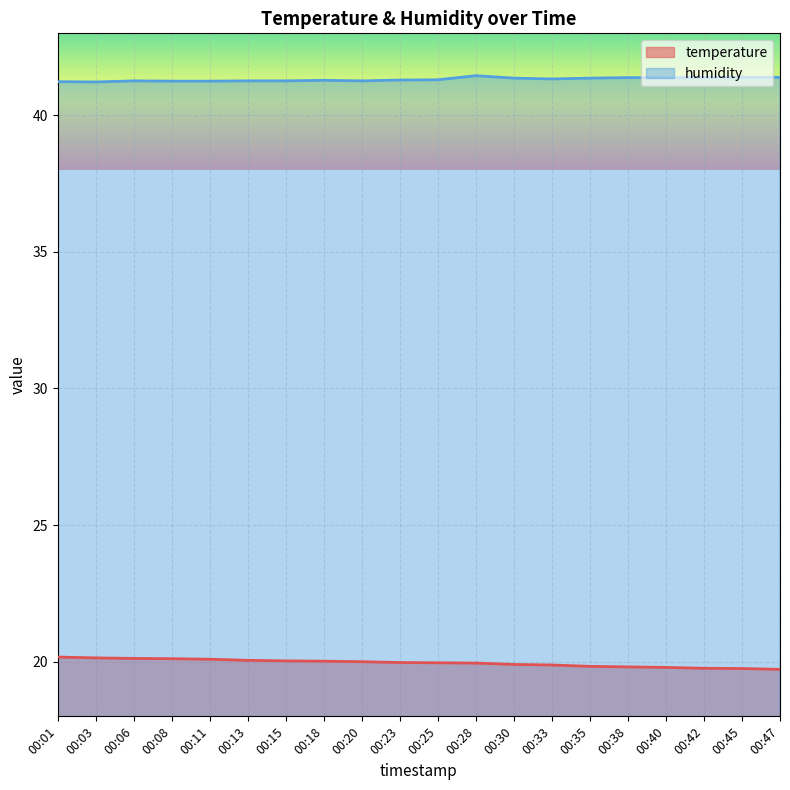

Reading right to left, transcribe all the data shown in this chart.

temperature: 00:47=19.7	00:45=19.8	00:42=19.8	00:40=19.8	00:38=19.8	00:35=19.8	00:33=19.9	00:30=19.9	00:28=19.9	00:25=20.0	00:23=20.0	00:20=20.0	00:18=20.0	00:15=20.0	00:13=20.1	00:11=20.1	00:08=20.1	00:06=20.1	00:03=20.1	00:01=20.2
humidity: 00:47=41.4	00:45=41.4	00:42=41.4	00:40=41.4	00:38=41.4	00:35=41.4	00:33=41.3	00:30=41.4	00:28=41.5	00:25=41.3	00:23=41.3	00:20=41.3	00:18=41.3	00:15=41.3	00:13=41.3	00:11=41.2	00:08=41.2	00:06=41.3	00:03=41.2	00:01=41.2